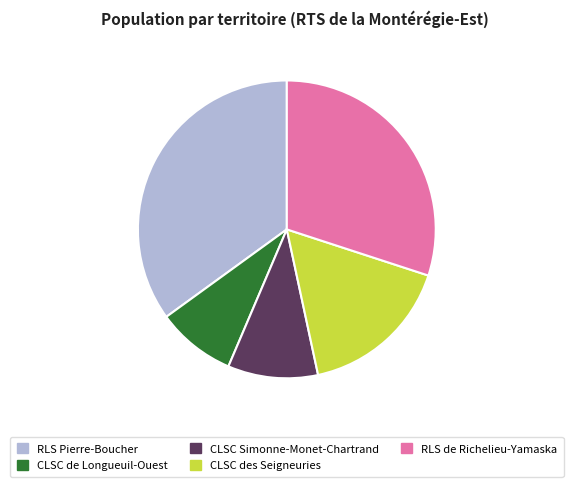

Is it true that CLSC Simonne-Monet-Chartrand is 10% of the pie?

True